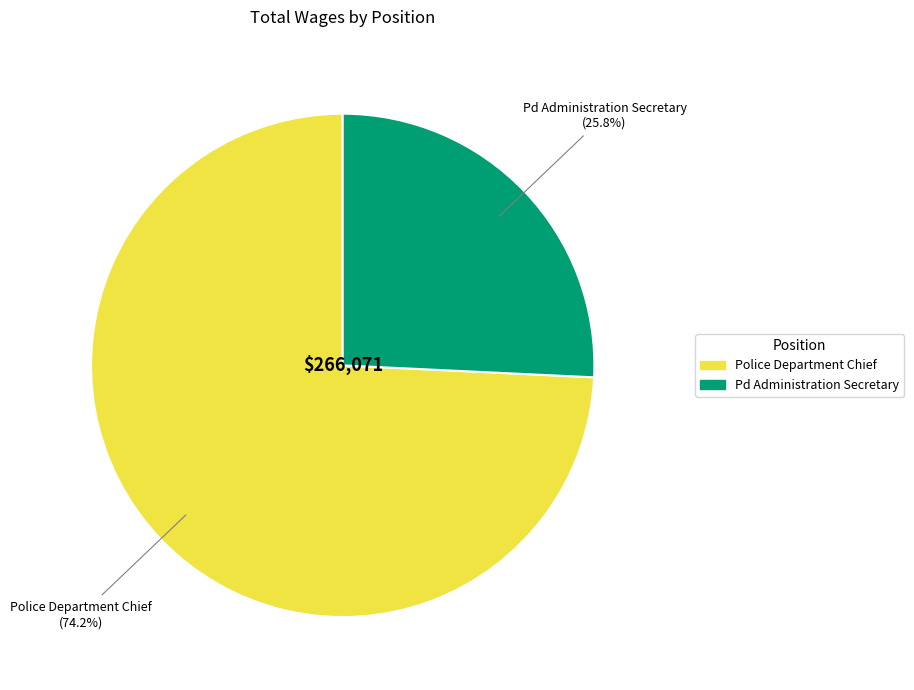

True or false: Police Department Chief accounts for 80% of the total.

False